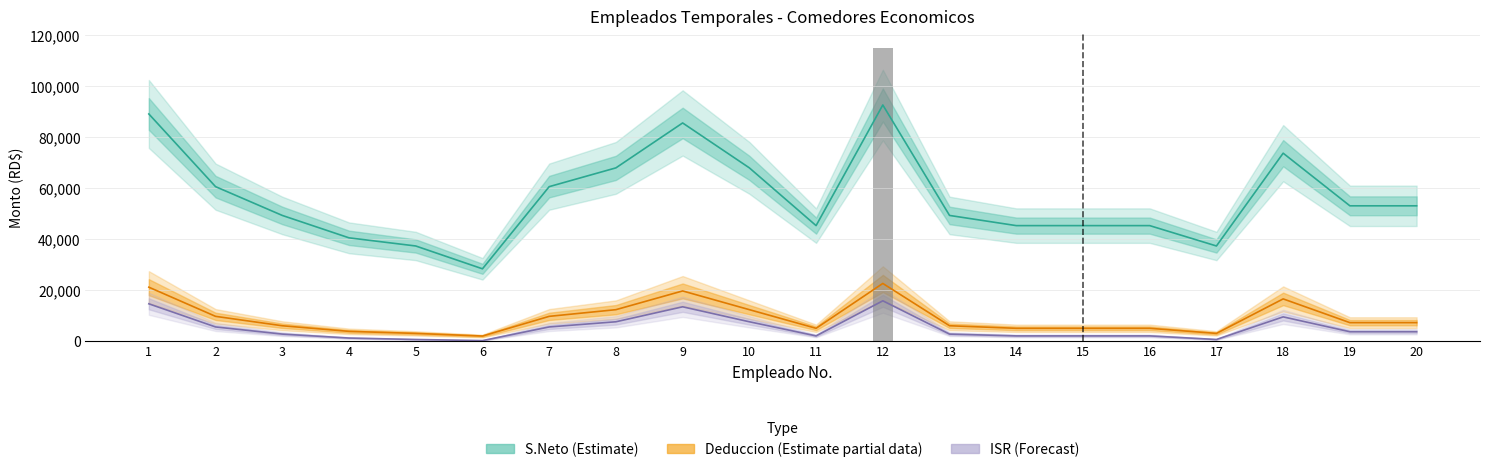

What is the minimum value for S.Neto (Estimate)?

28202.0